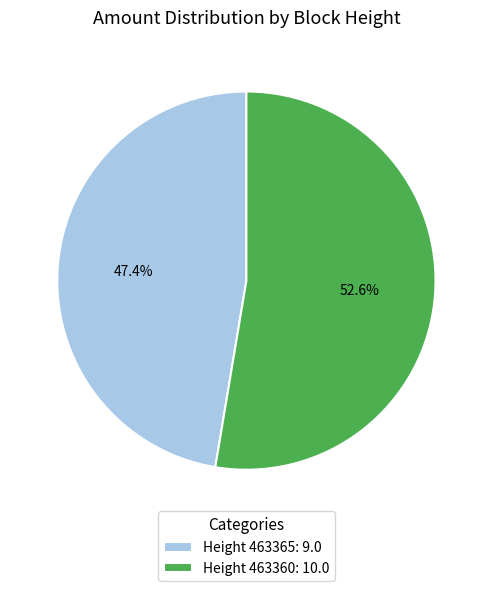

Is there a majority slice in this chart?

Yes